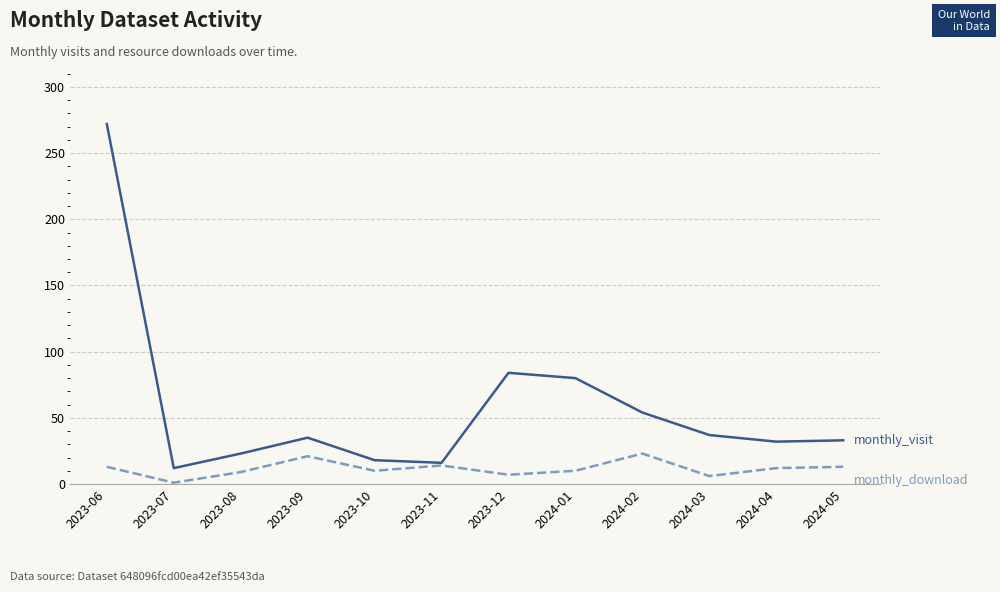

At which category is the sum across all series the highest?

2023-06